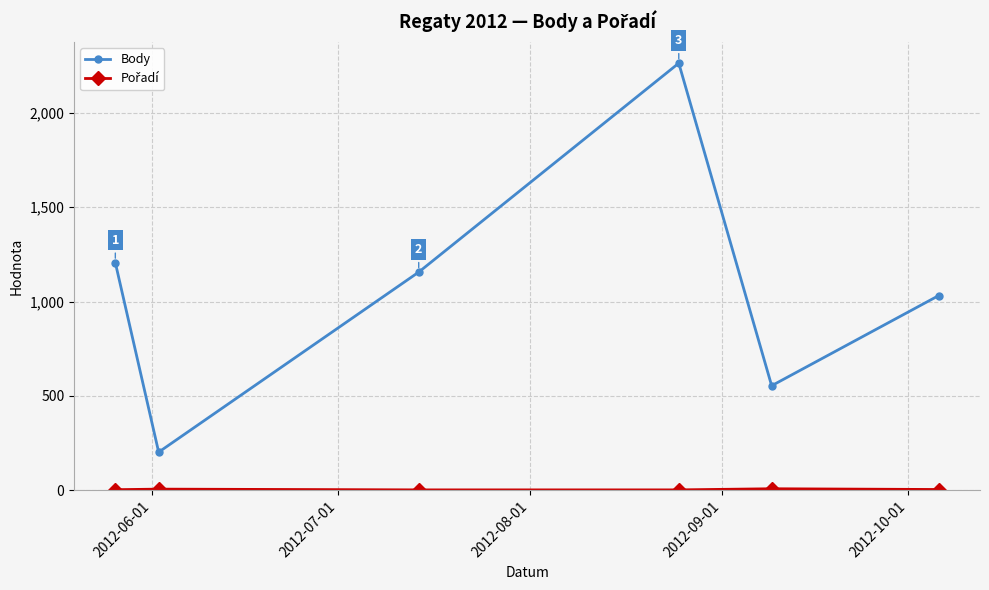

What is the minimum value for Body?

202